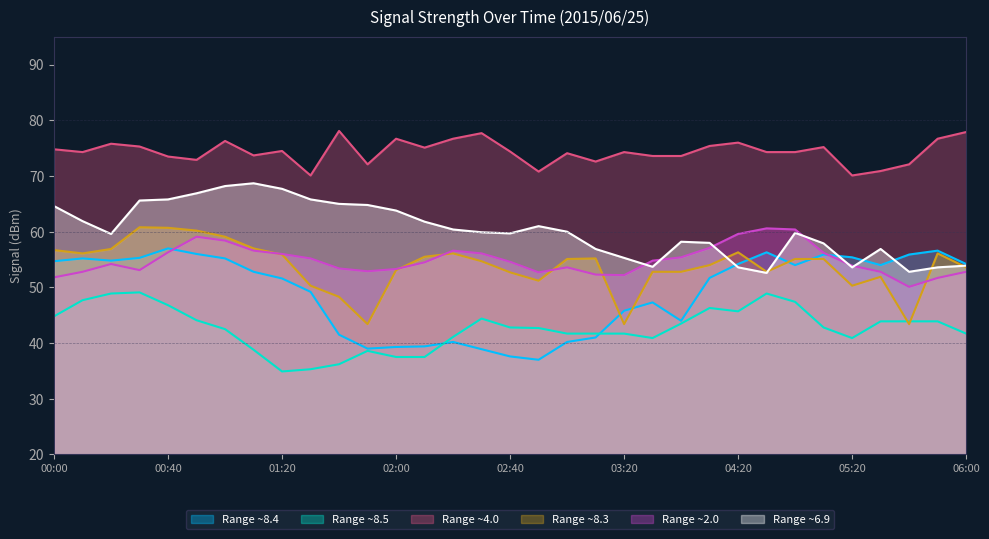

What is the label of the 30th point from the left?

05:30